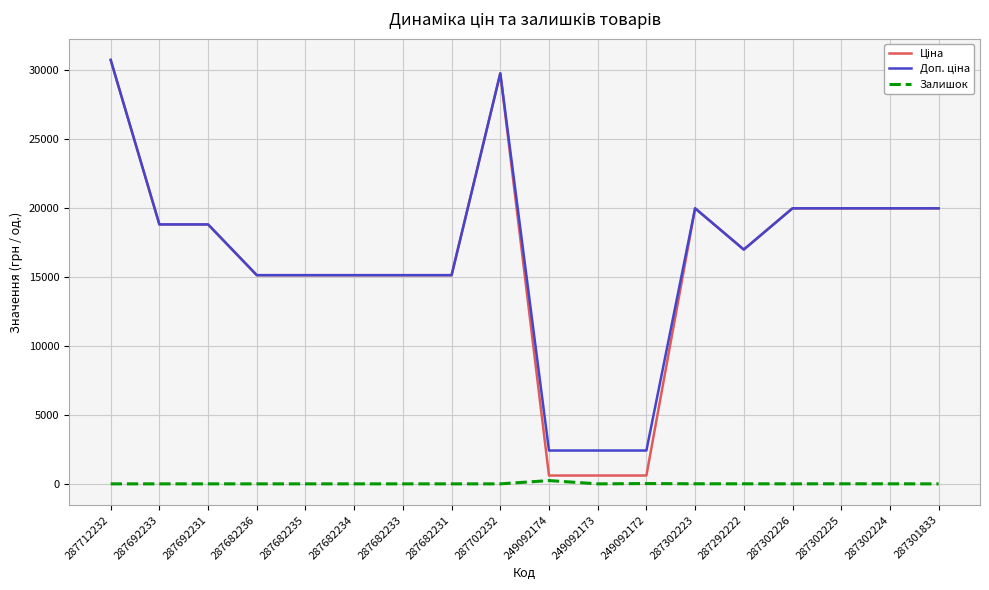

Is this an area chart (filled region under the line)?

No